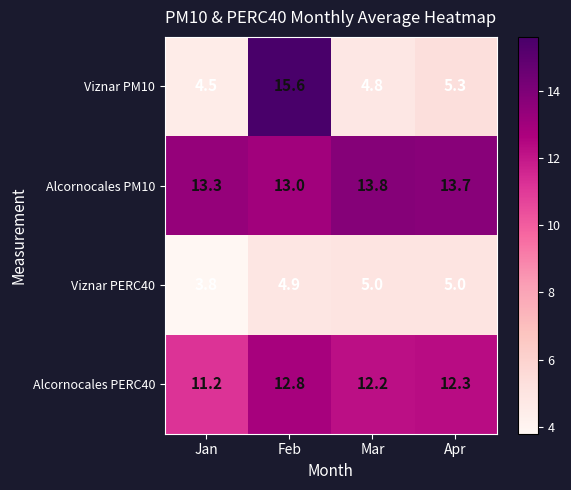

What is the sum of the Viznar PM10 values at Mar and Feb?

20.4